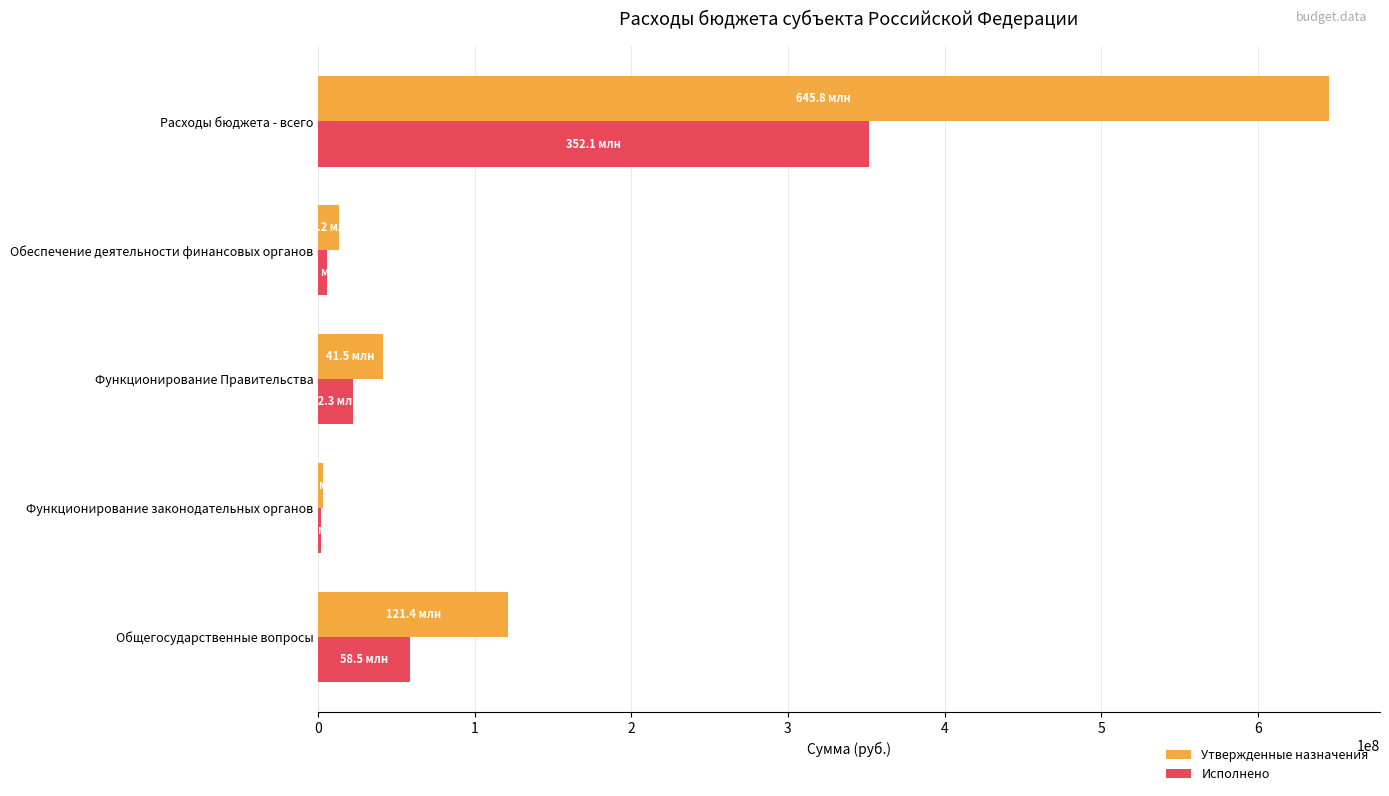

What is the sum of all Утвержденные назначения values?

825234443.8